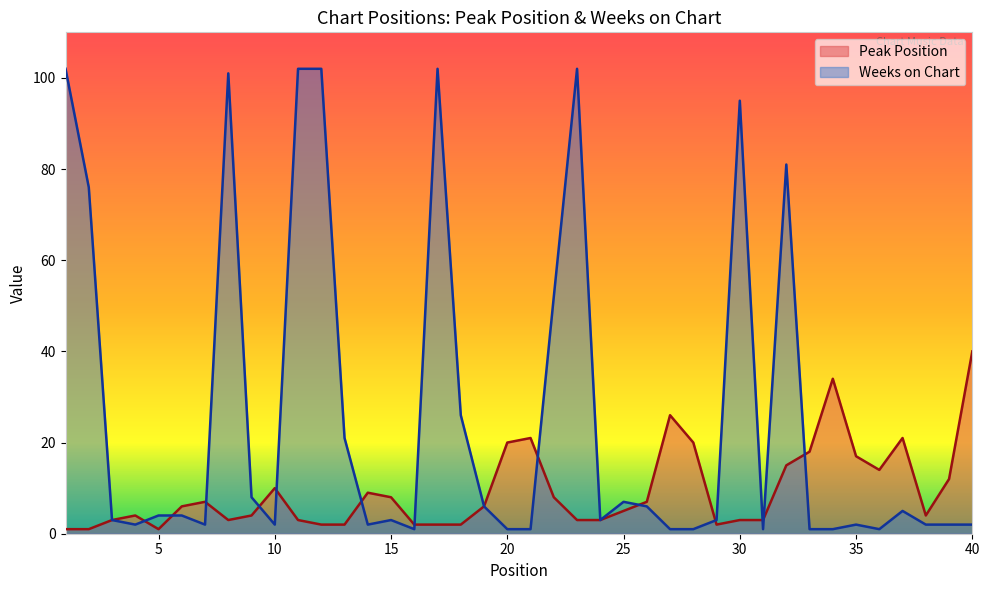

Does the chart have visible grid lines?

No